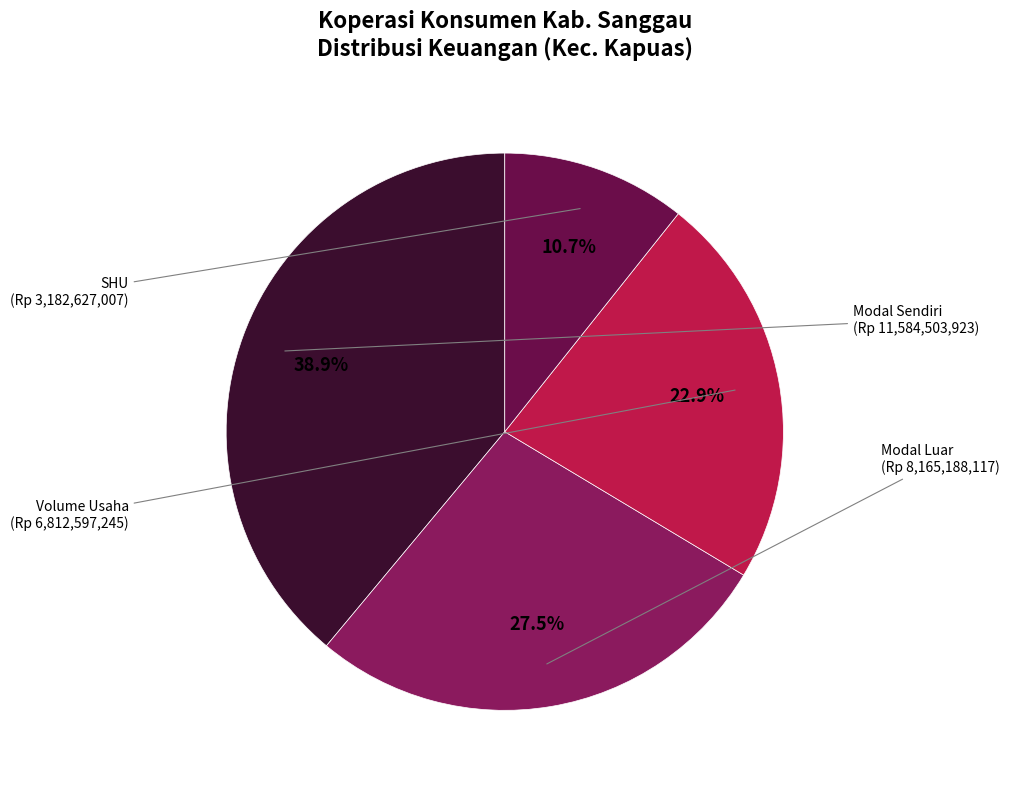

Approximately how many times larger is the value at SHU compared to Modal Sendiri?

0.3